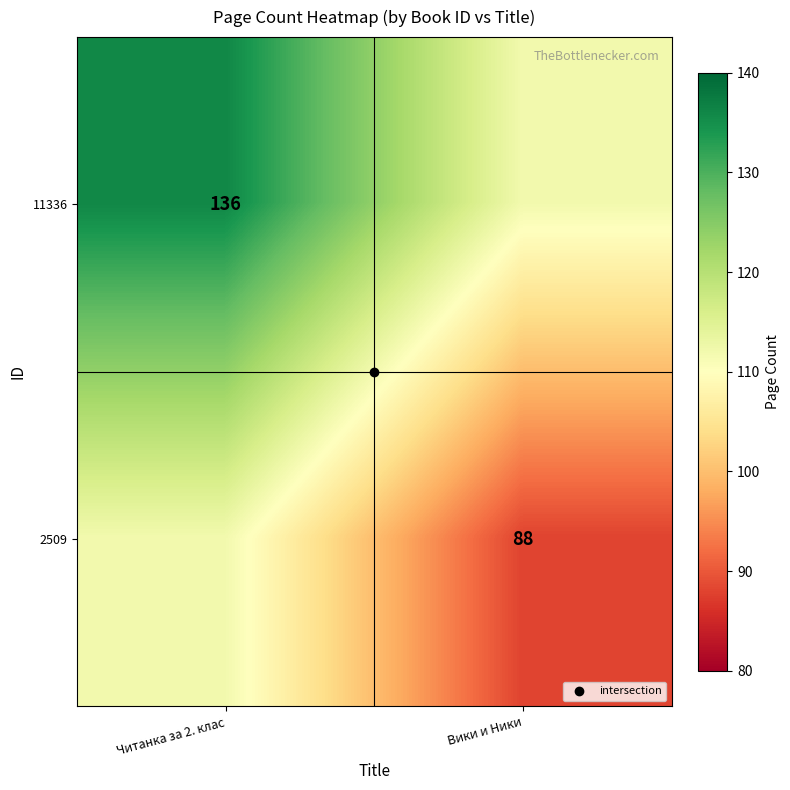

At how many categories does at least one series exceed 99?

2